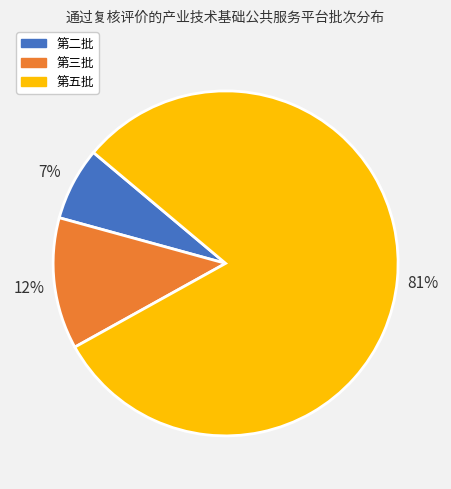

How many segments does this pie chart have?

3